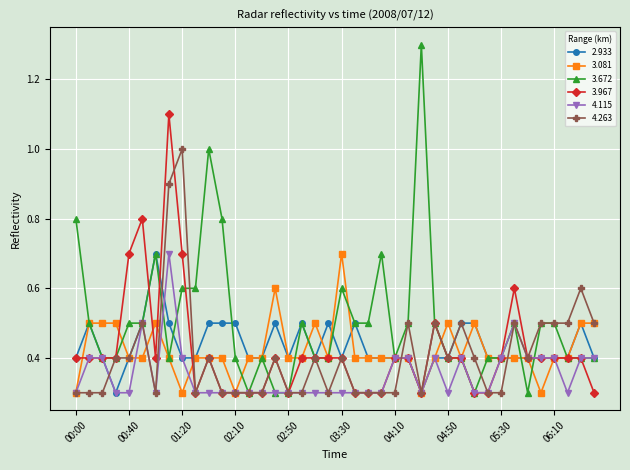

What is the value of the 2.933 point at the 11th from the left?

0.5